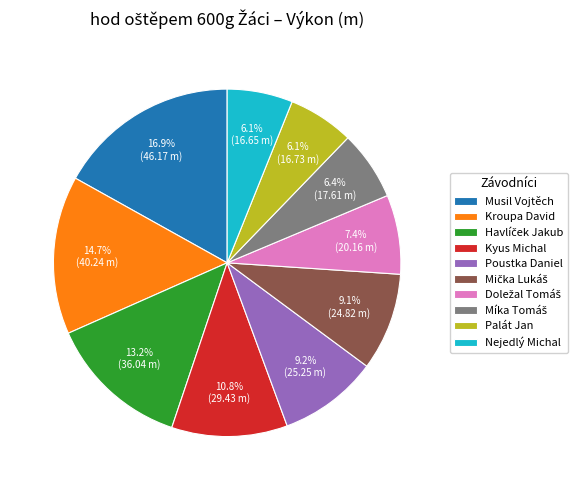

Is there a majority slice in this chart?

No